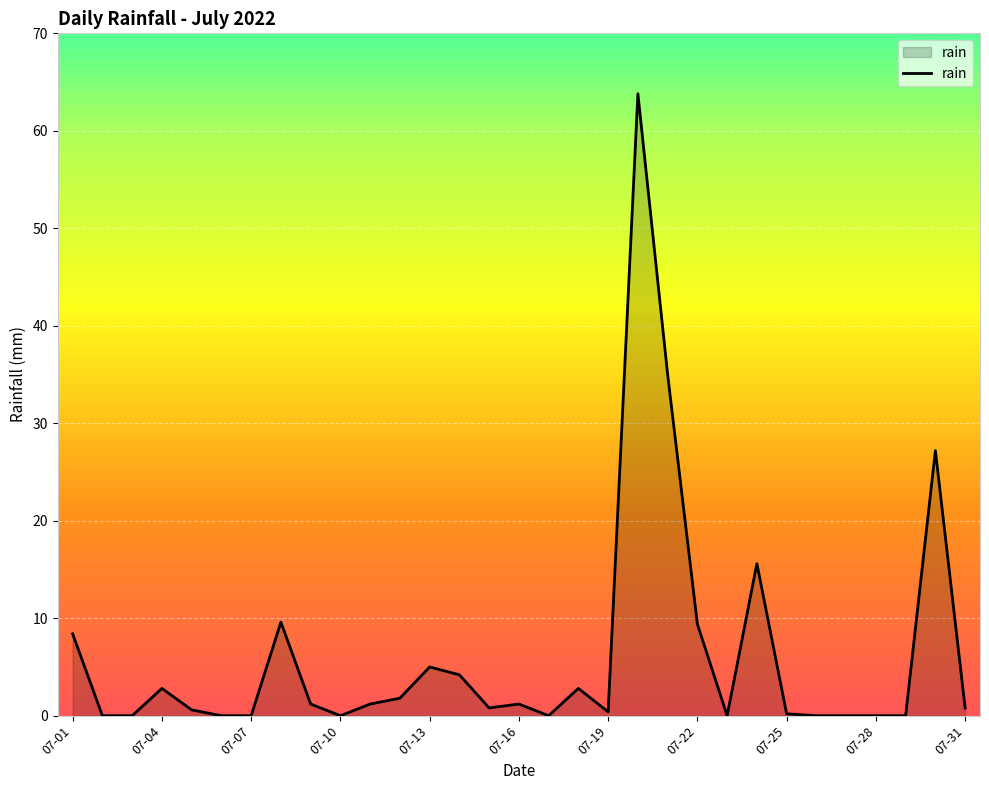

What is the greatest value displayed?

63.8